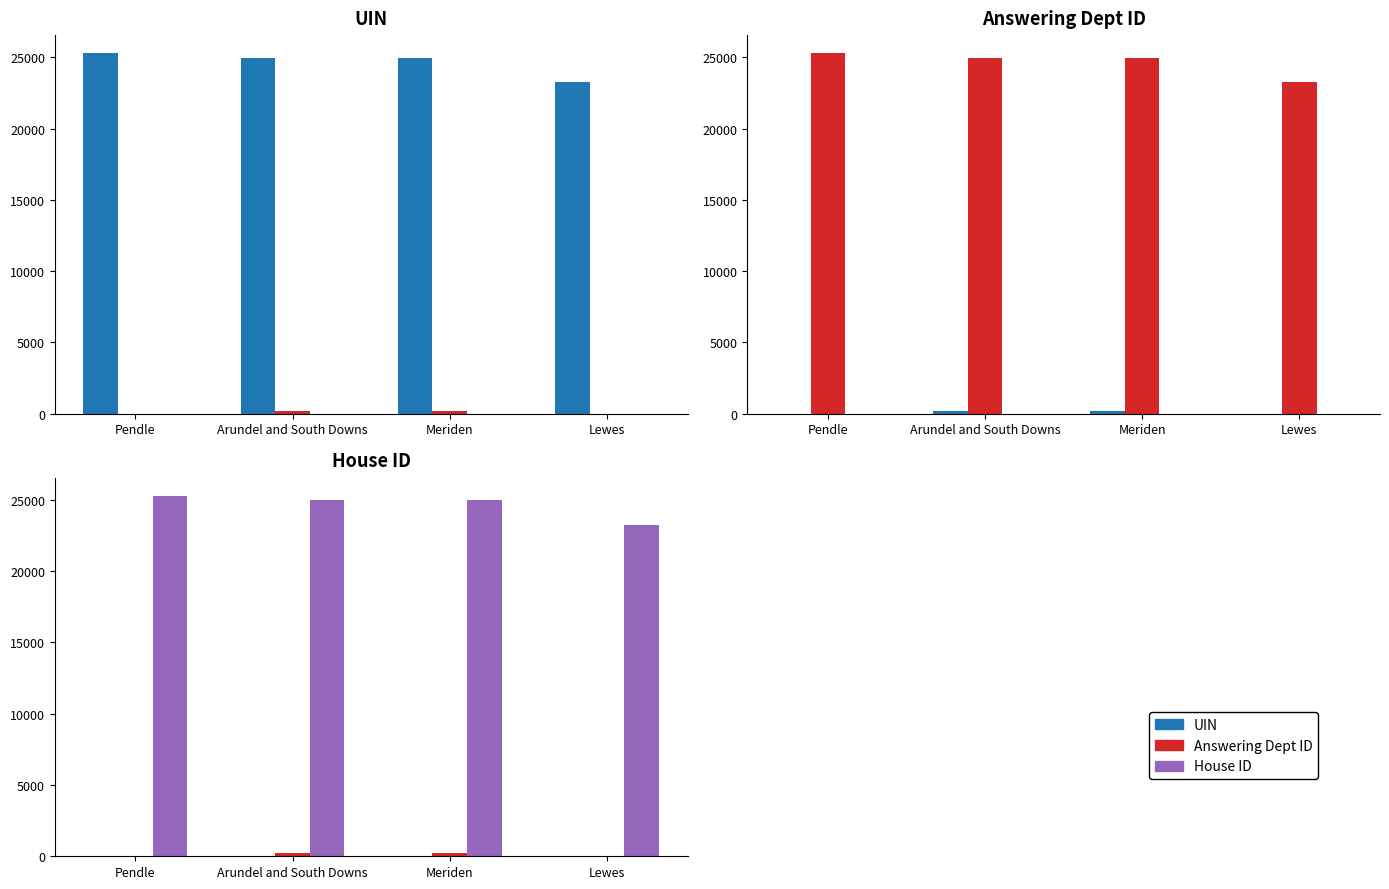

How many series are shown in this chart?

3